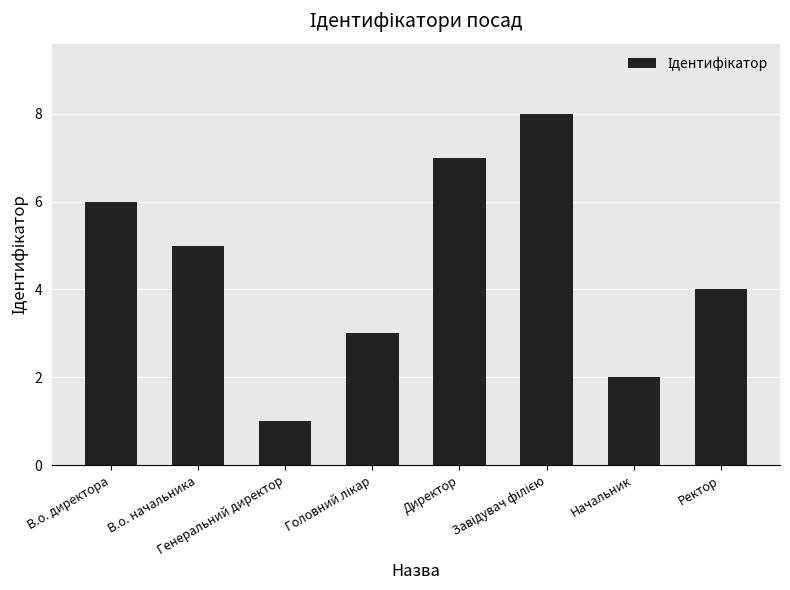

What is the greatest value displayed?

8